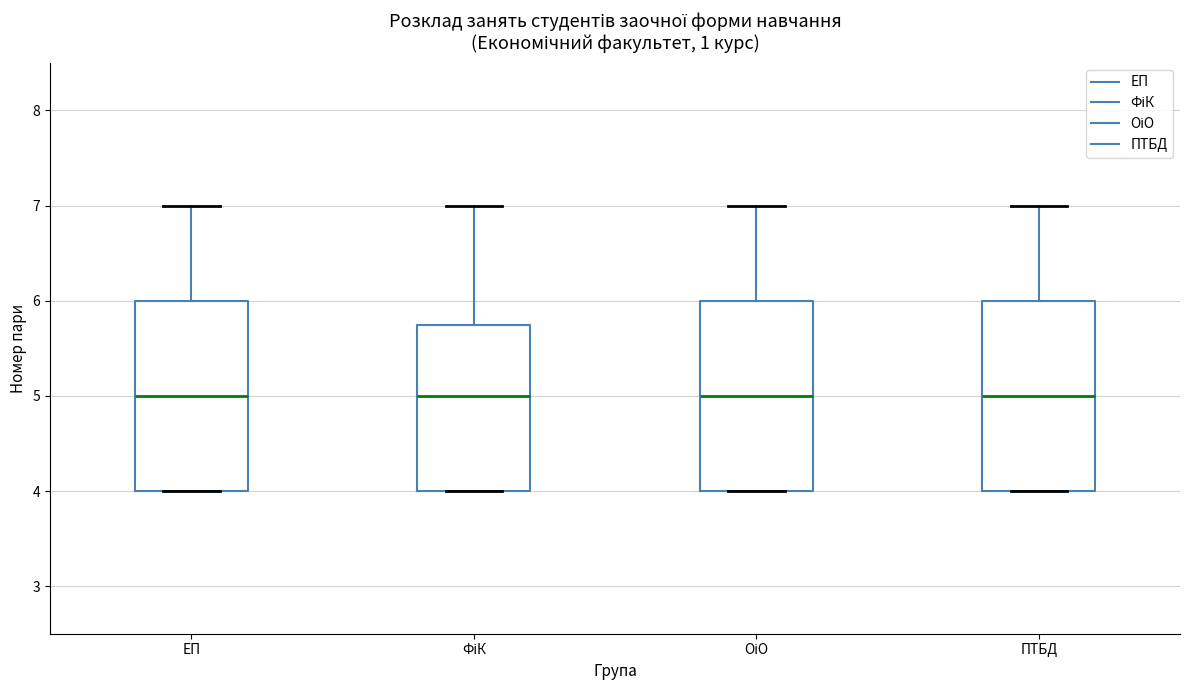

Where is the upper edge of the box for ПТБД on the y-axis? The values are not printed on the chart, so give them approximately, as read against the axis.

6.0